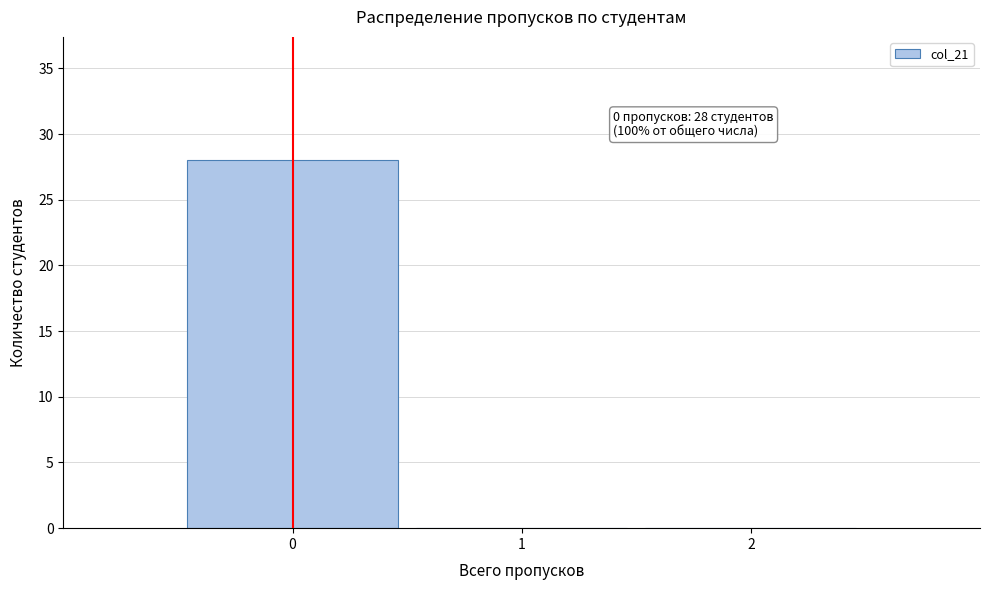

Which range on the x-axis has the tallest bar?

-0.5 to 0.5